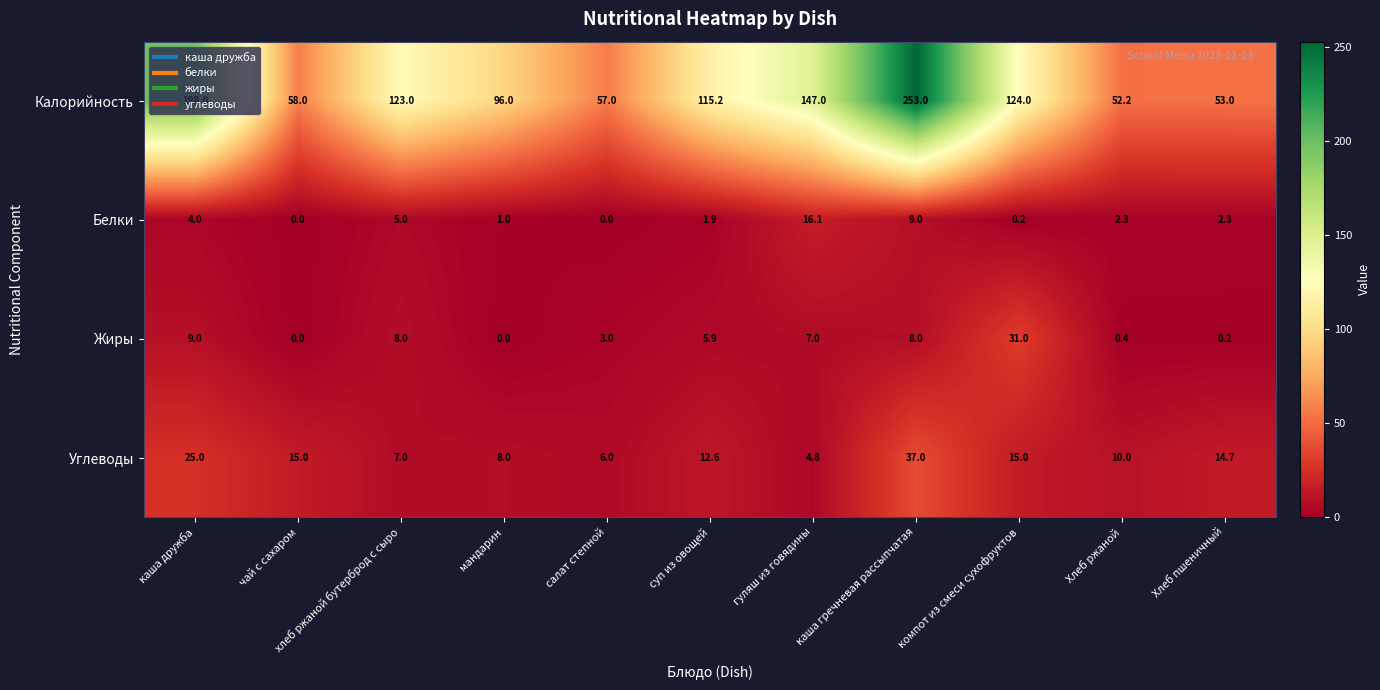

At which category is the sum across all series the highest?

каша гречневая рассыпчатая